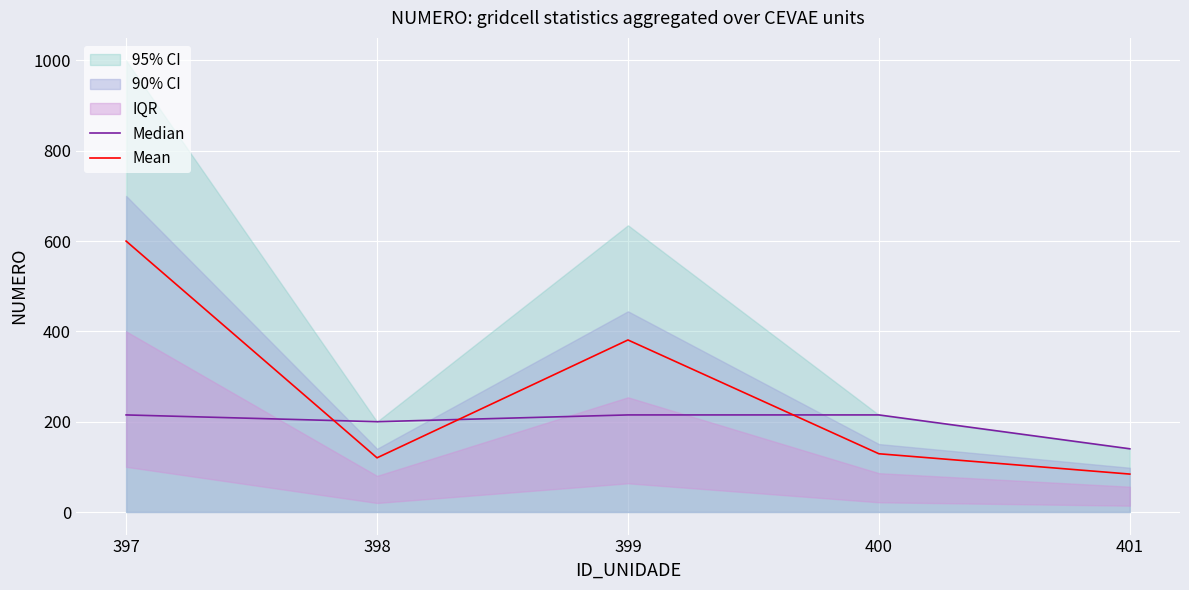

How many times do Mean and Median cross each other?

3